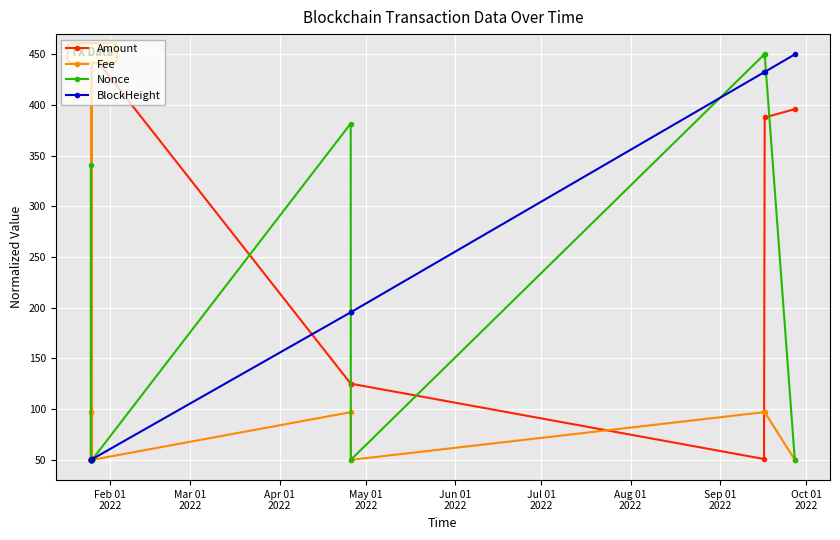

How many data points in Fee are above 97?

6